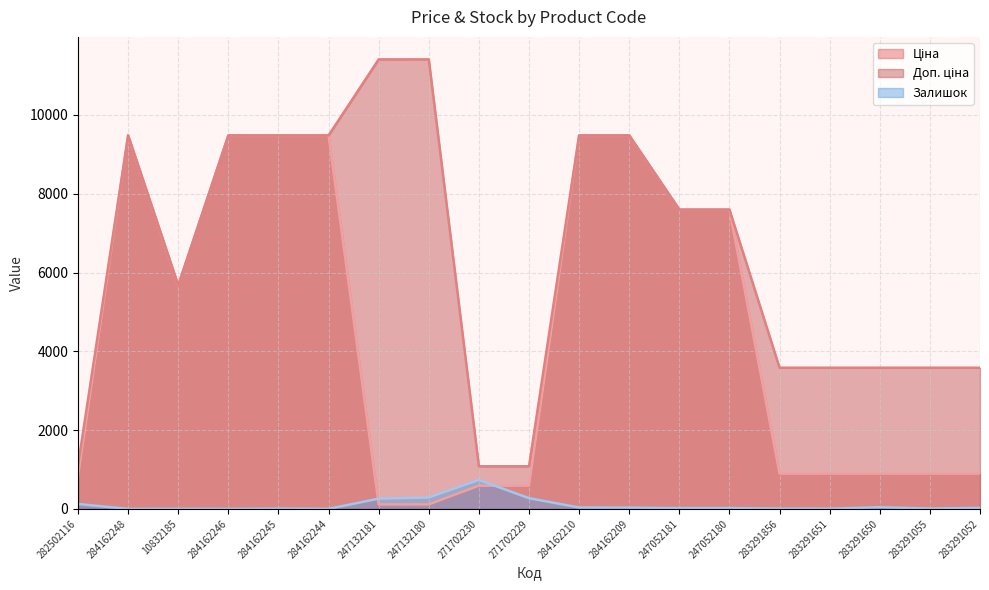

In Залишок, how many points are higher than both neighbors (excluding endpoints)?

5